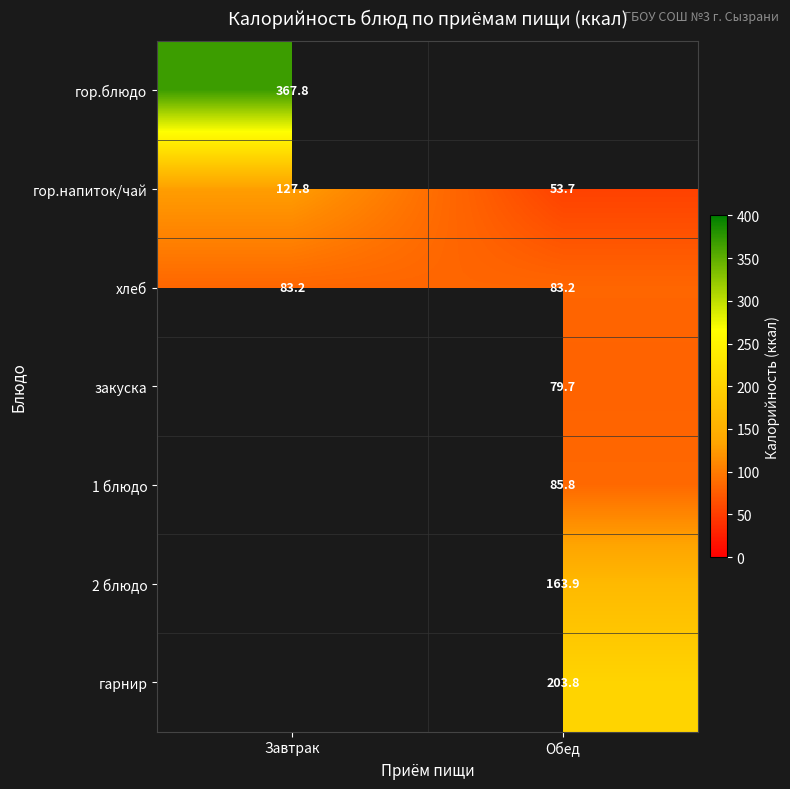

What is the sum of the хлеб values at Завтрак and Обед?

166.4